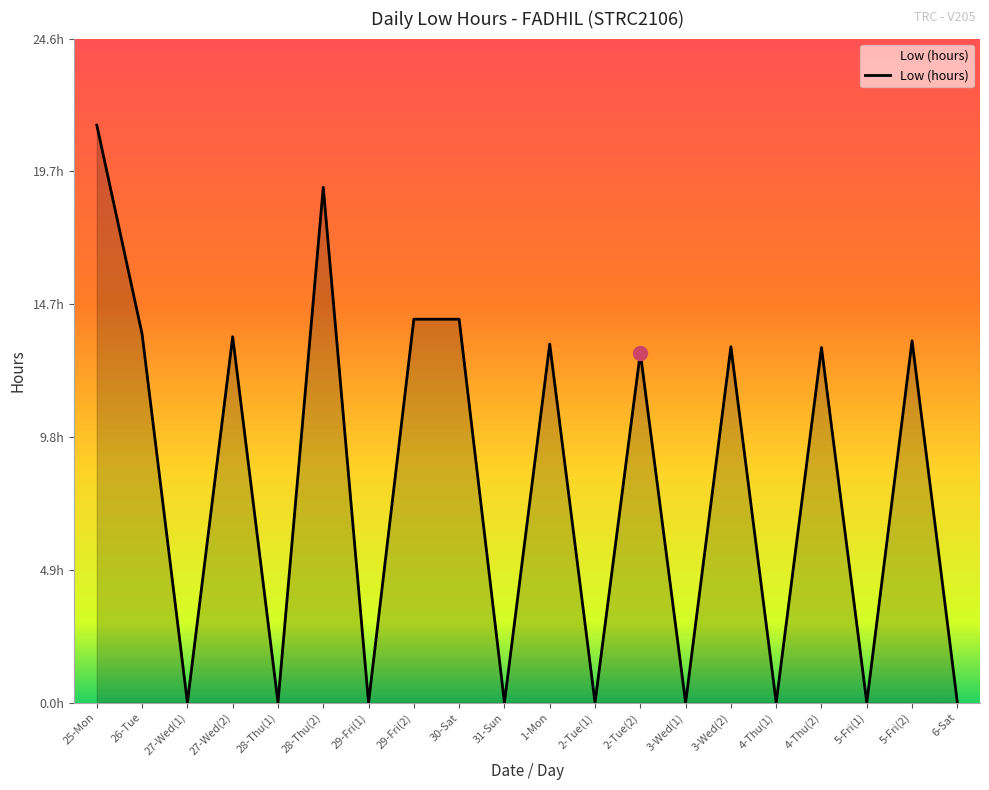

Reading left to right, transcribe all the data shown in this chart.

25-Mon=21.4	26-Tue=13.6	27-Wed(1)=0.0	27-Wed(2)=13.5	28-Thu(1)=0.0	28-Thu(2)=19.1	29-Fri(1)=0.0	29-Fri(2)=14.2	30-Sat=14.2	31-Sun=0.0	1-Mon=13.3	2-Tue(1)=0.0	2-Tue(2)=12.9	3-Wed(1)=0.0	3-Wed(2)=13.2	4-Thu(1)=0.0	4-Thu(2)=13.1	5-Fri(1)=0.0	5-Fri(2)=13.4	6-Sat=0.0